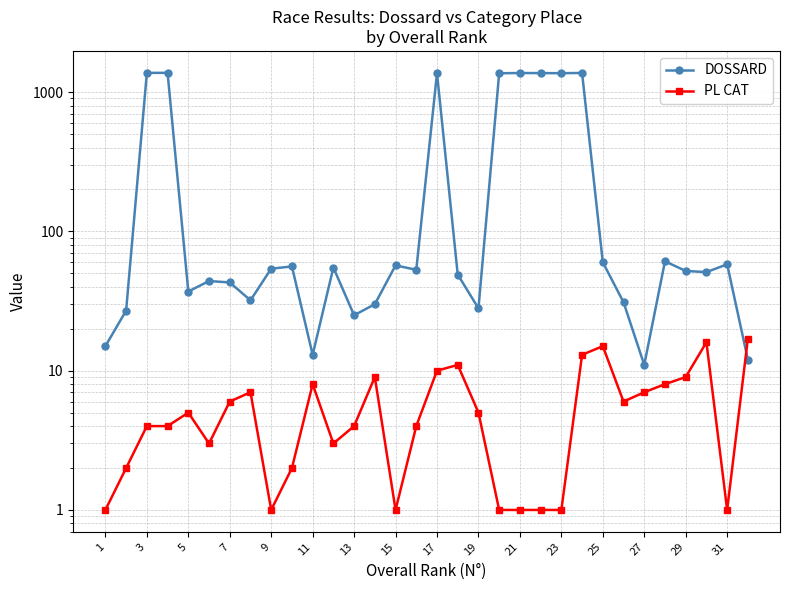

What is the sum of all DOSSARD values?

11913